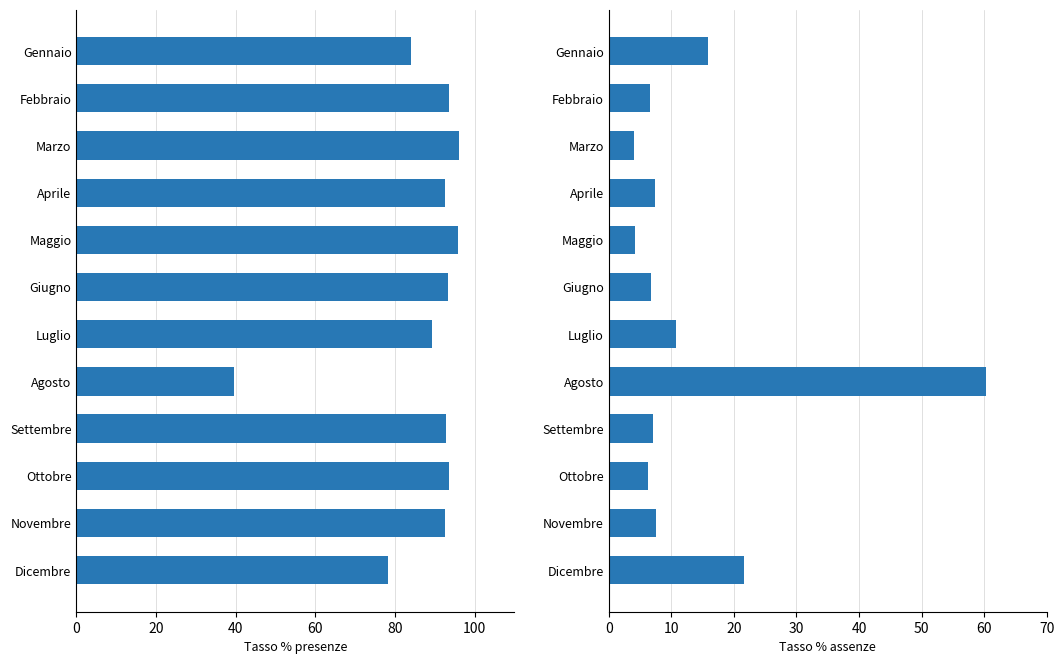

At how many categories does at least one series exceed 43?

12